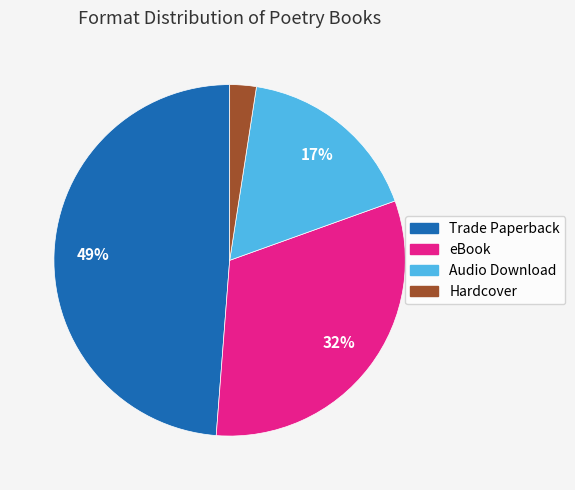

Is there any slice that represents more than half of the pie?

No